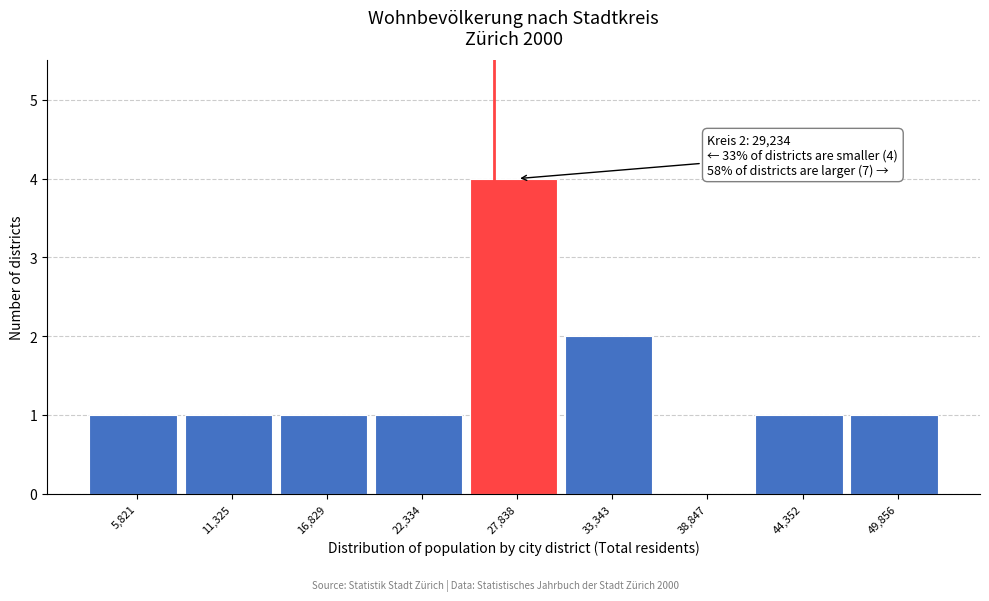

Reading left to right, what are all the values shown in this chart?

5,821=1	11,325=1	16,829=1	22,334=1	27,838=4	33,343=2	38,847=0	44,352=1	49,856=1